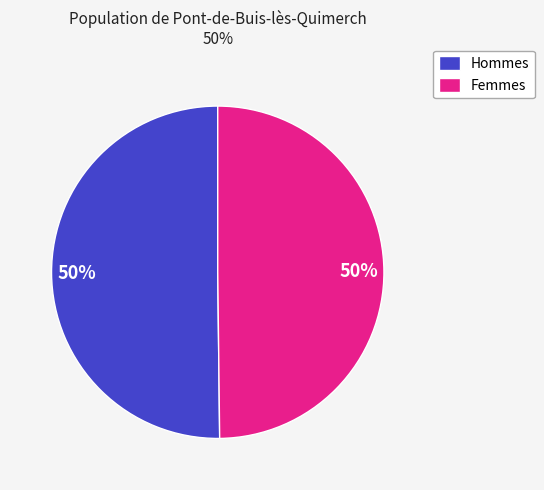

To the nearest percent, what is the average slice percentage?

50%